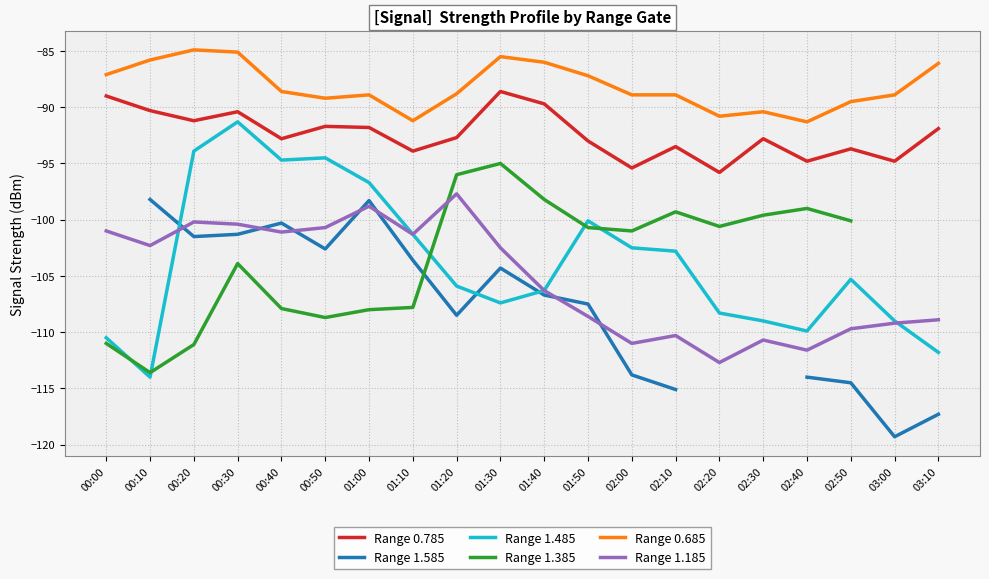

What is the difference between the highest and lowest values at 01:20?

19.7